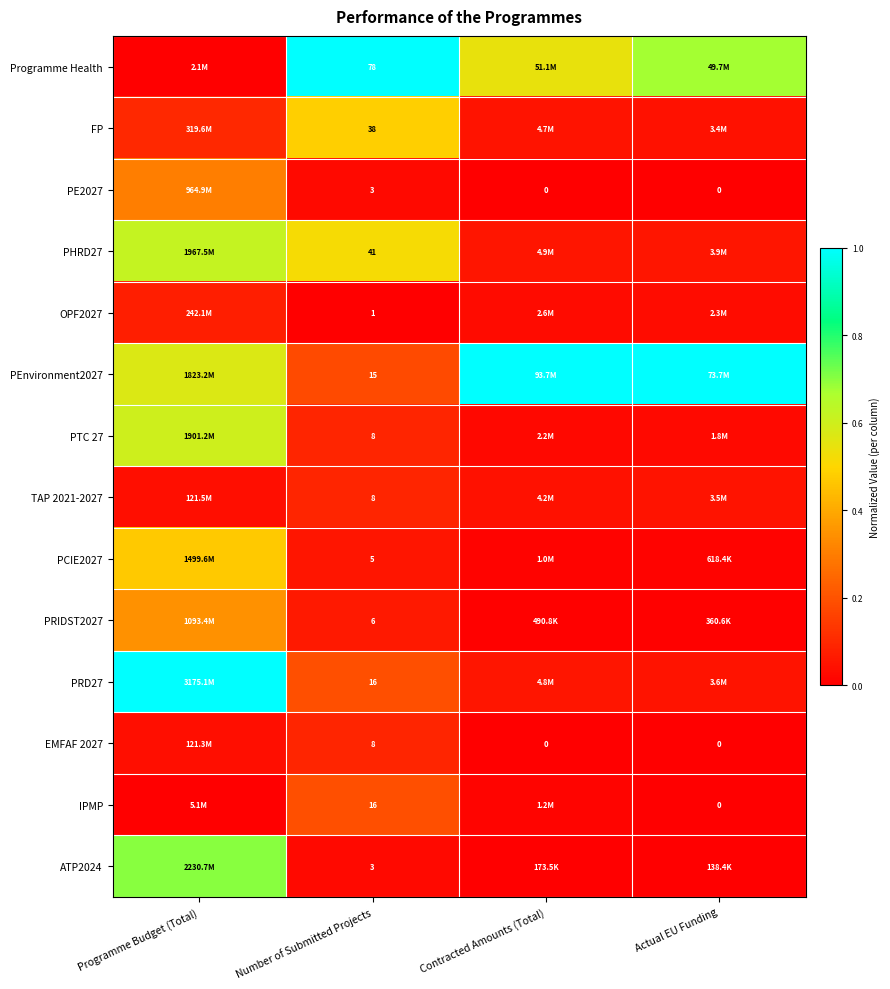

Which series changed the most between Number of Submitted Projects and Contracted Amounts (Total)?

PEnvironment2027